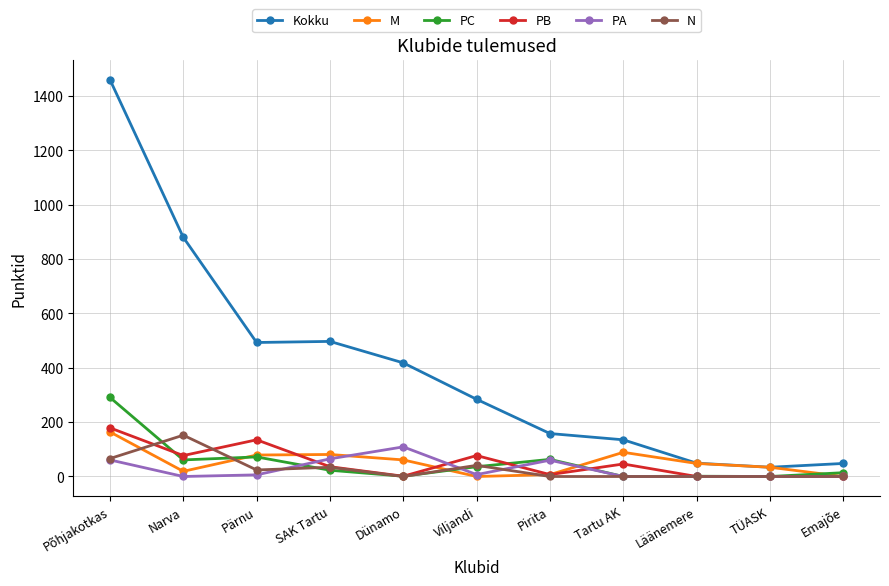

What are all the series names shown in the legend?

Kokku, M, PC, PB, PA, N